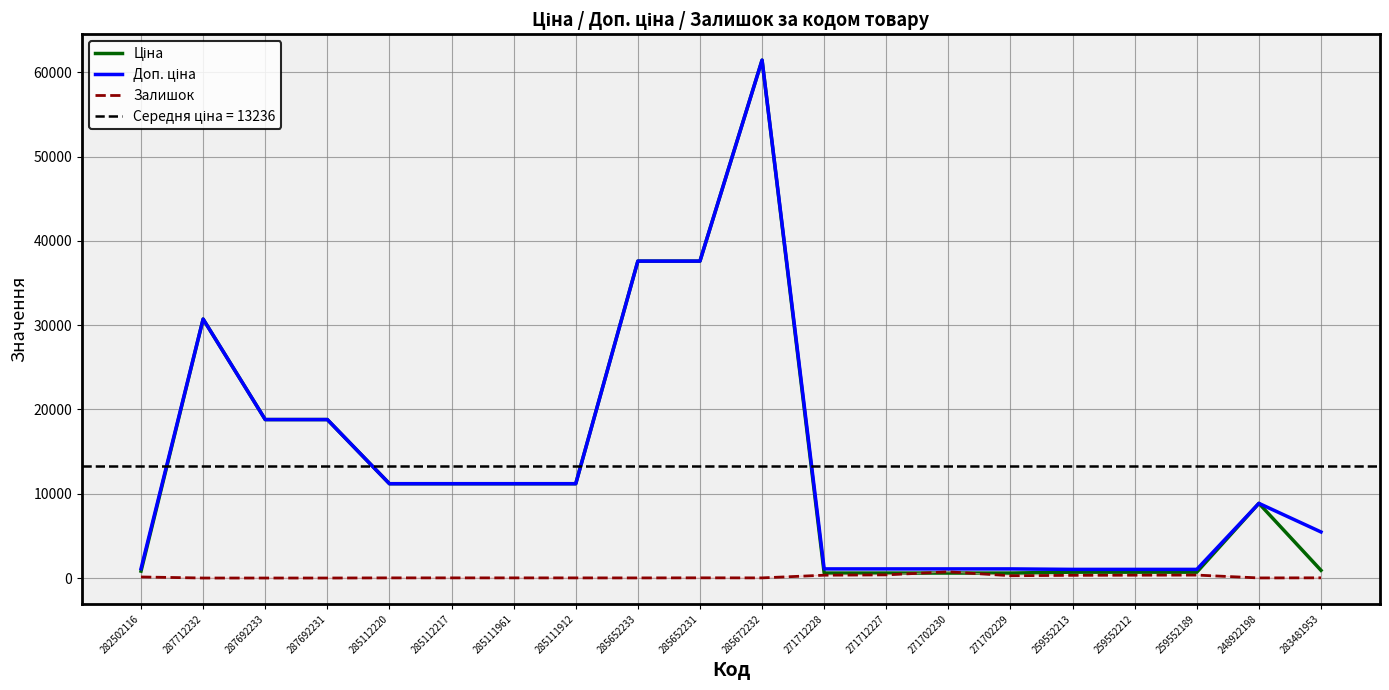

List the labels in order of Ціна value, smallest first.

271712228, 271712227, 271702230, 271702229, 259552213, 259552212, 259552189, 282502116, 283481953, 248922198, 285112220, 285112217, 285111961, 285111912, 287692233, 287692231, 287712232, 285652233, 285652231, 285672232